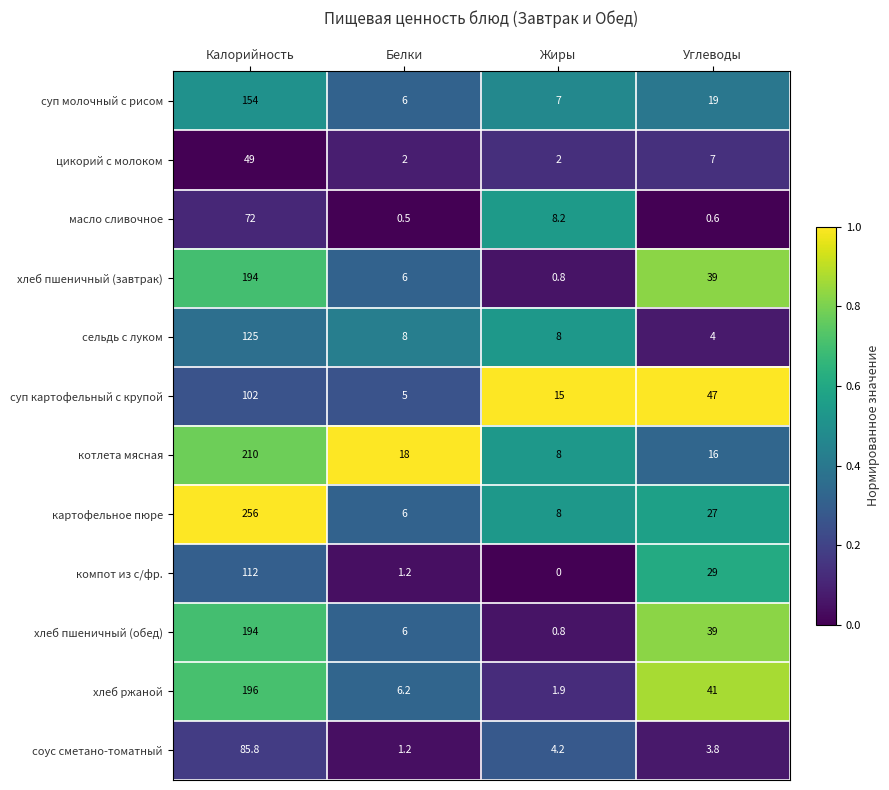

Which category has the highest value across all series?

Калорийность